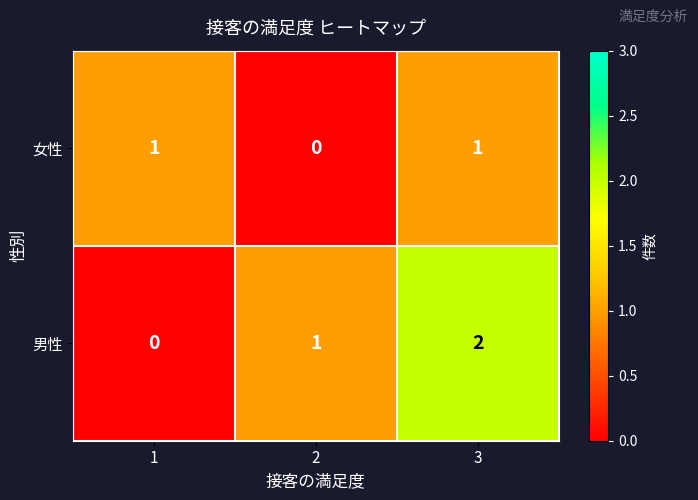

Which series has the widest spread of values?

男性